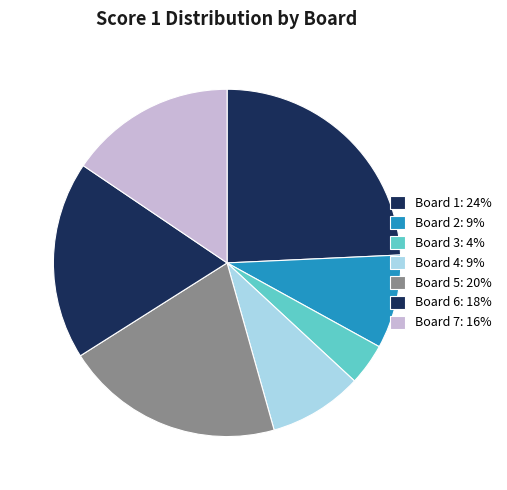

Between Board 1 and Board 4, which is larger?

Board 1